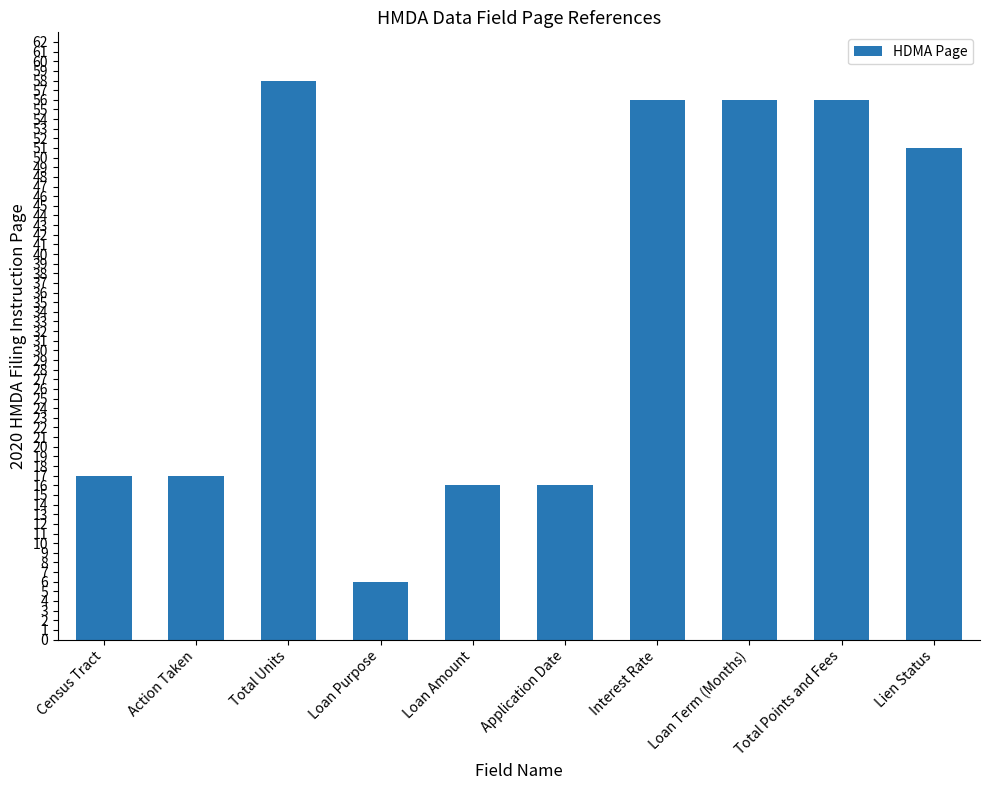

Reading left to right, what are all the values shown in this chart?

17	17	58	6	16	16	56	56	56	51